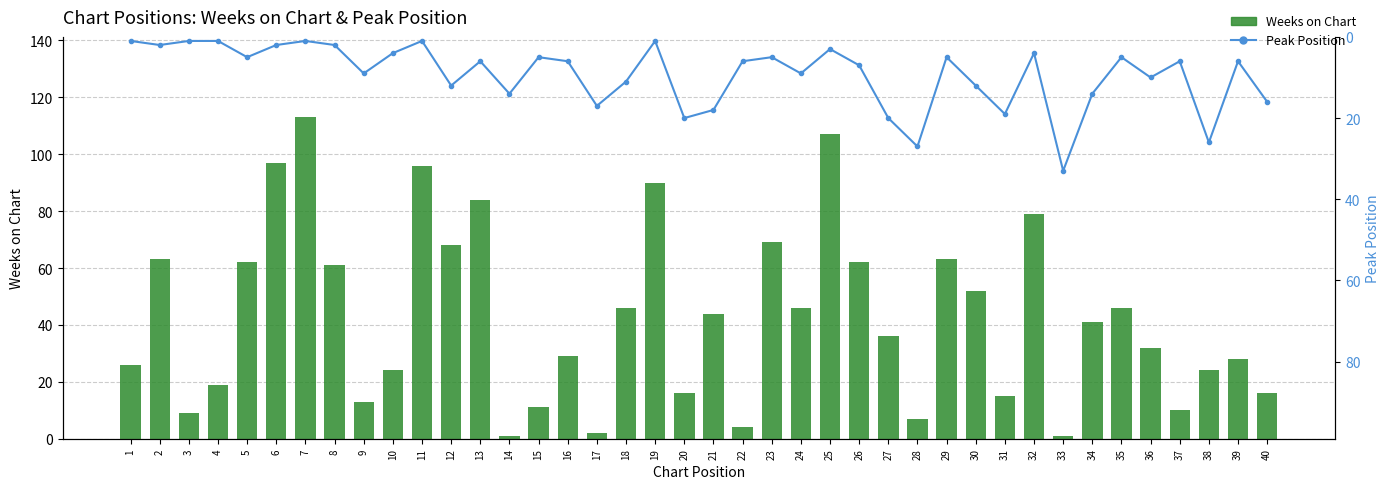

List the series in order of their peak value, highest first.

Weeks on Chart, Peak Position